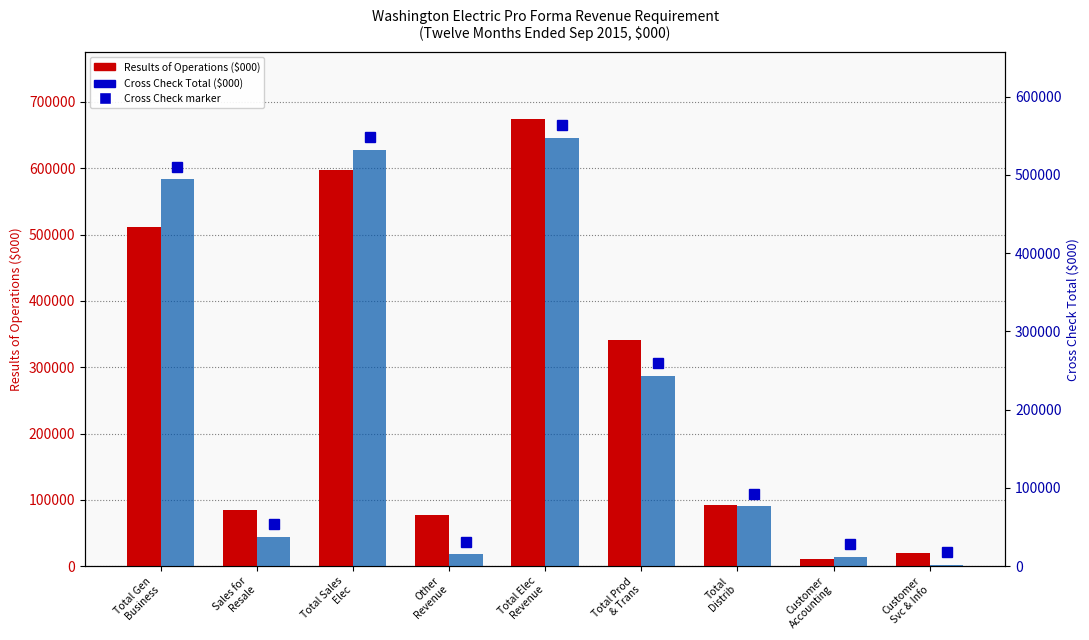

What is the highest value of the Cross Check Total ($000) series?

547297.2